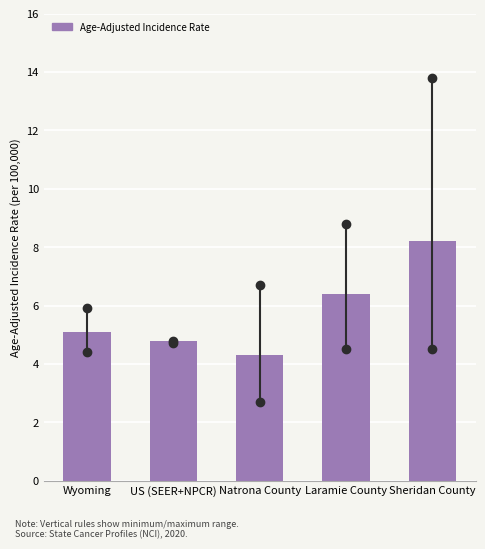

Reading left to right, extract all data points from this chart.

Wyoming=5.1	US (SEER+NPCR)=4.8	Natrona County=4.3	Laramie County=6.4	Sheridan County=8.2